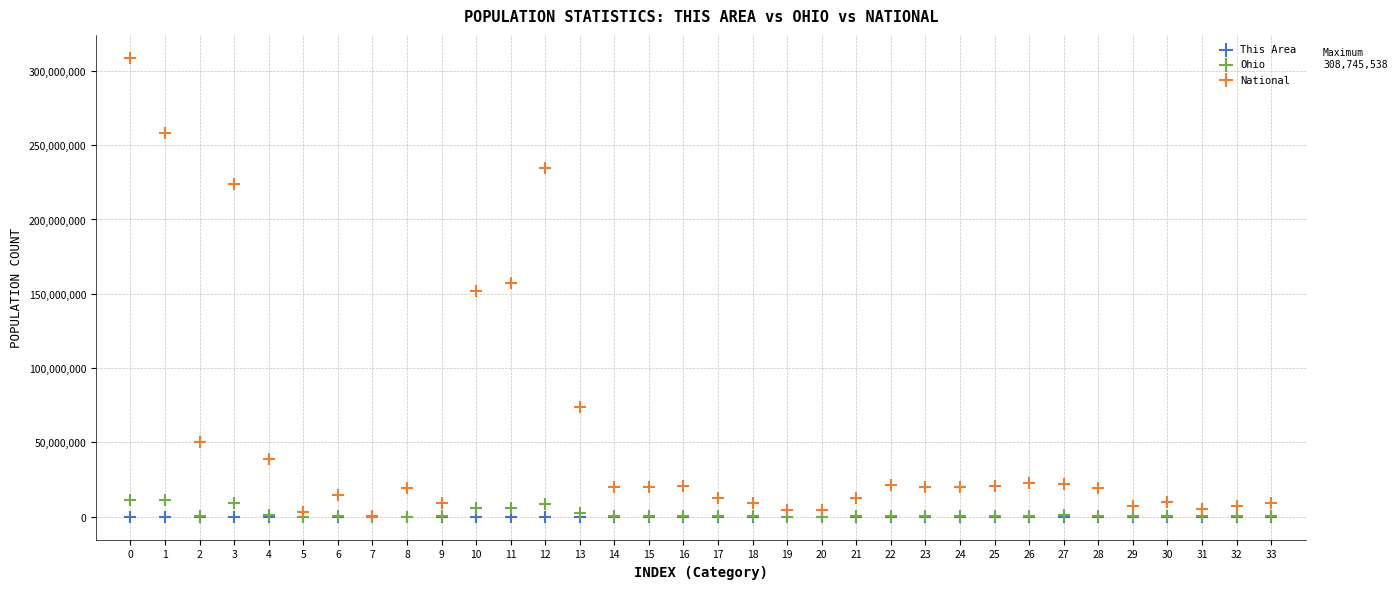

Which series contains the highest Y value?

National